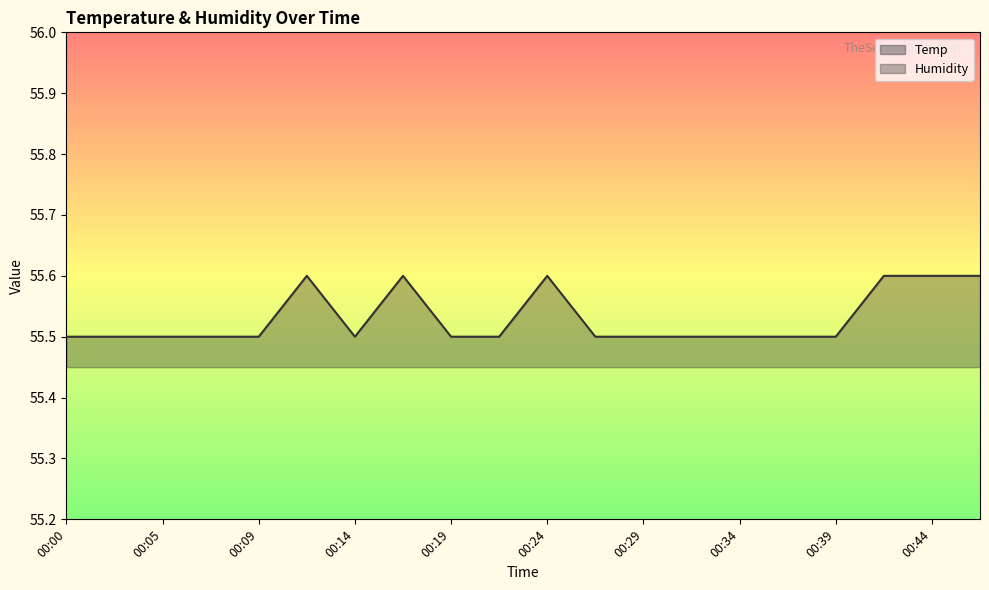

What is the average value of the Humidity series?

55.5